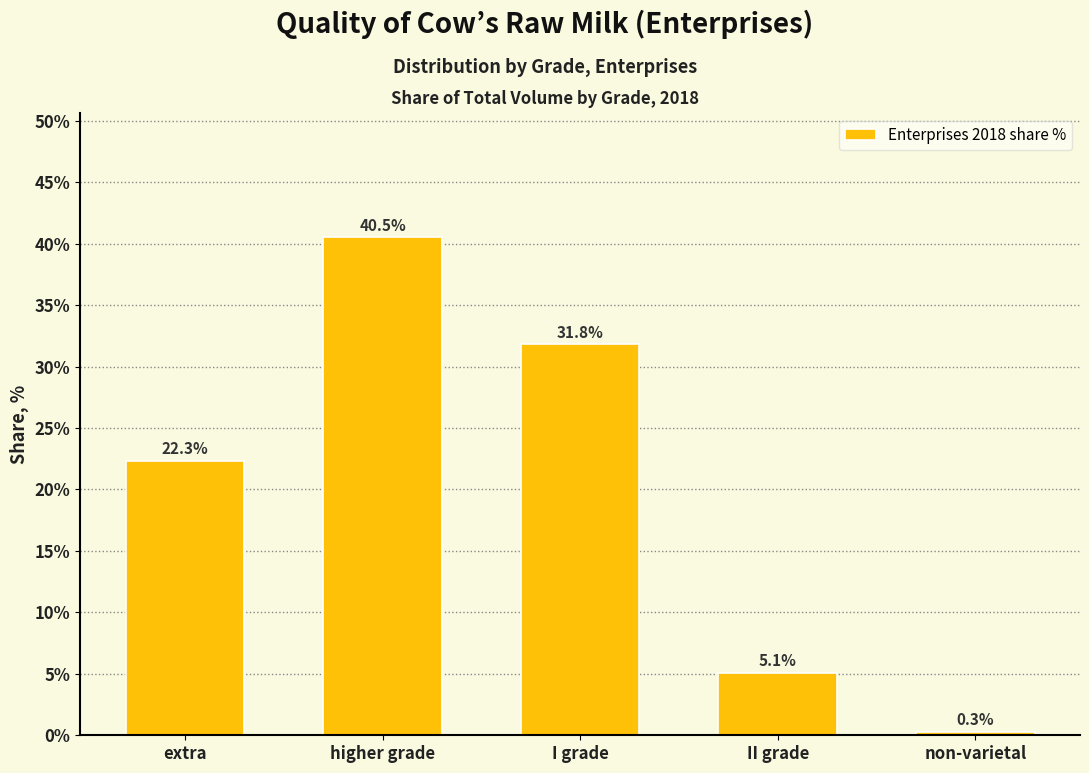

Reading right to left, what are all the values shown in this chart?

non-varietal=0.3	II grade=5.1	I grade=31.8	higher grade=40.5	extra=22.3